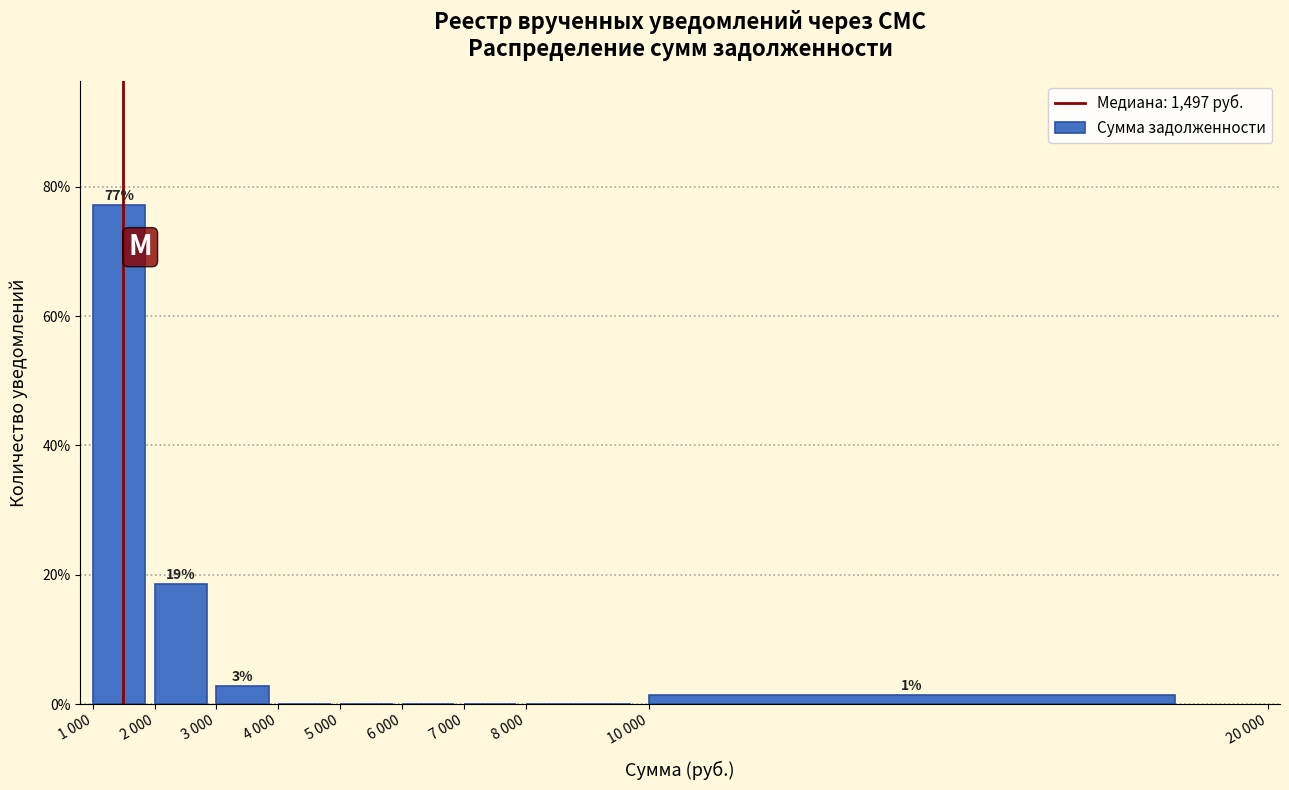

Reading left to right, transcribe all the data shown in this chart.

1 000=77.1	2 000=18.6	3 000=2.9	4 000=0.0	5 000=0.0	6 000=0.0	7 000=0.0	8 000=0.0	10 000=1.4